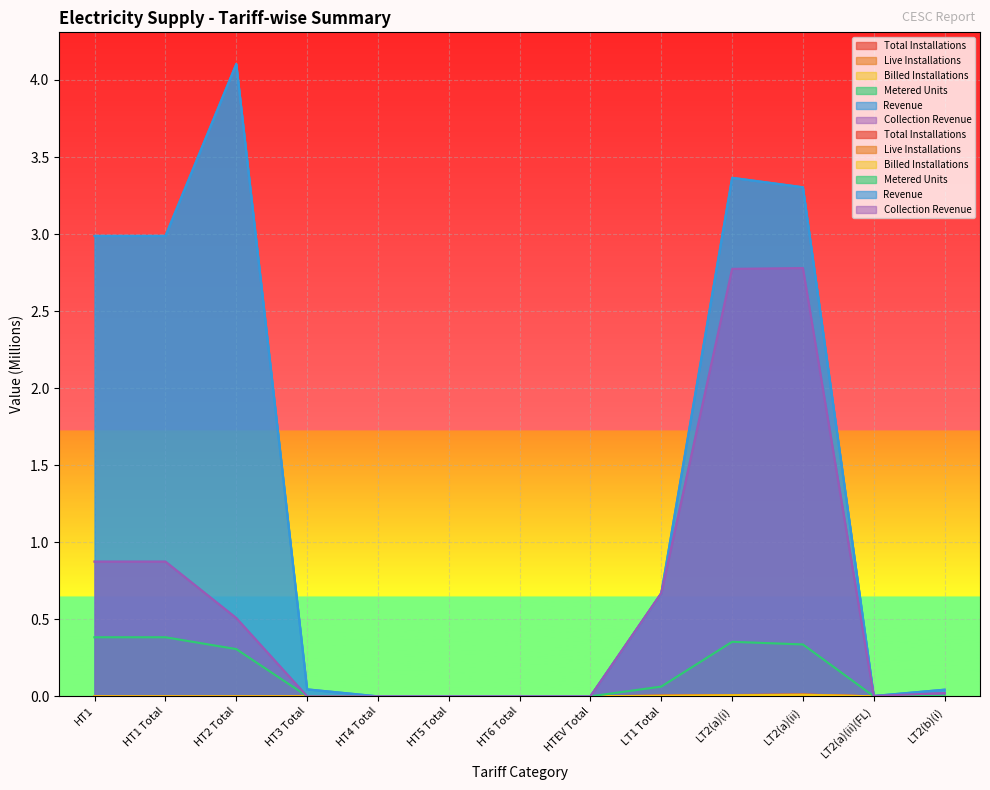

True or false: Billed Installations has a value of 0.0 at HT6 Total.

True